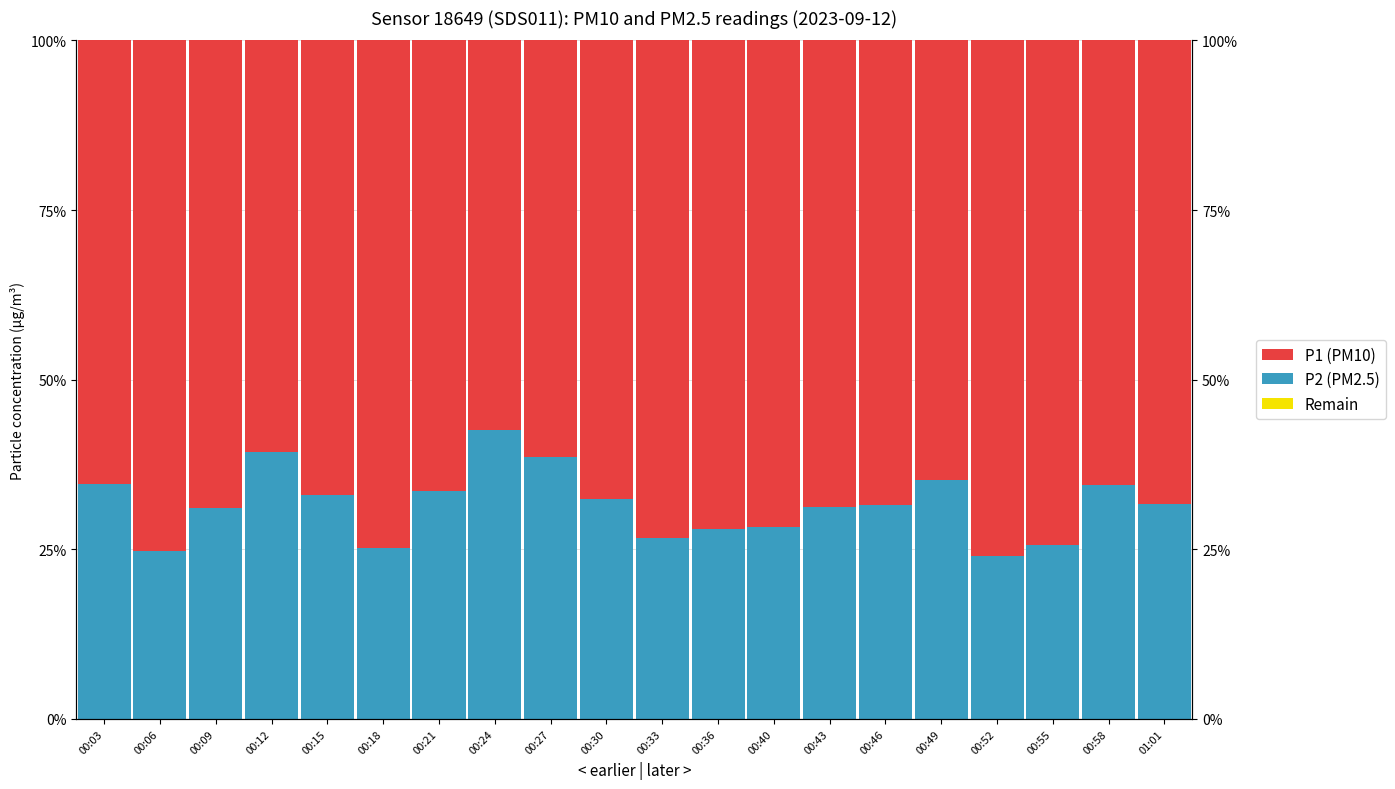

How many values in the P1 (PM10) series exceed 68?

11